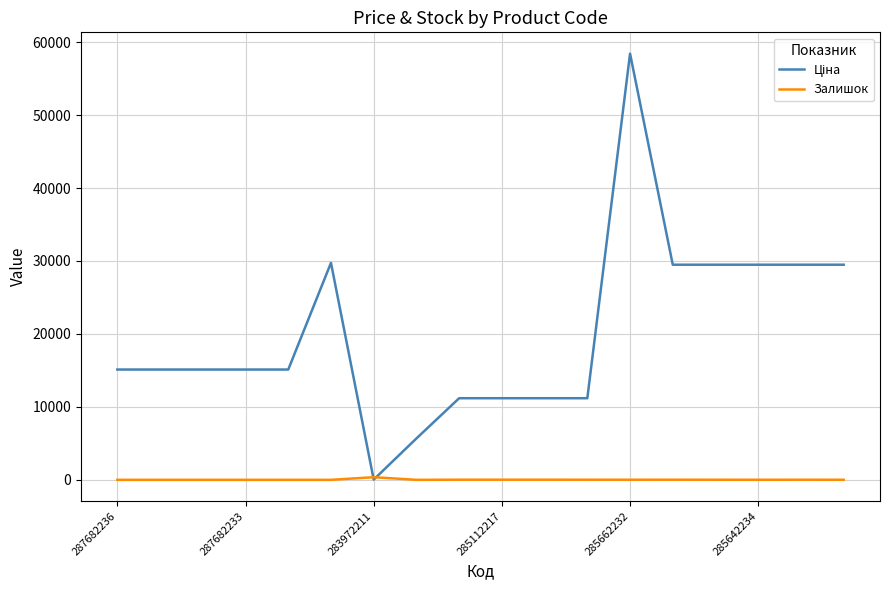

What is the maximum value shown in the chart?

58426.5